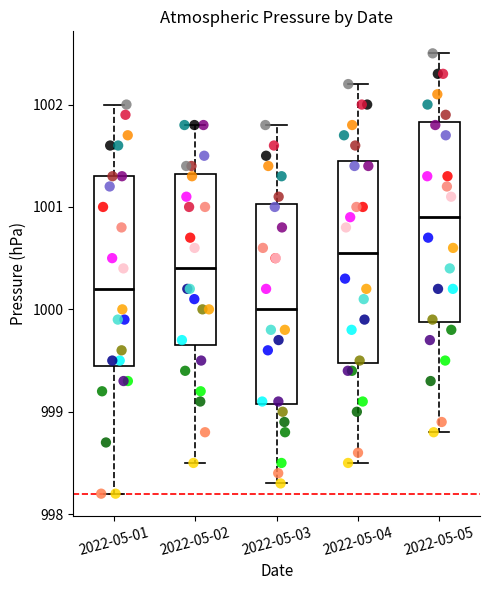

Reading left to right, read every box against the y-axis: the position of its median line, the range the box covers, and the ends of its whiskers. The values are not printed on the chart, so give them approximately, as read against the axis.

2022-05-01: median 1000.2, box 999.5 to 1001.3, whiskers 998.2 to 1002.0
2022-05-02: median 1000.4, box 999.7 to 1001.3, whiskers 998.5 to 1001.8
2022-05-03: median 1000.0, box 999.1 to 1001.0, whiskers 998.3 to 1001.8
2022-05-04: median 1000.6, box 999.5 to 1001.5, whiskers 998.5 to 1002.2
2022-05-05: median 1000.9, box 999.9 to 1001.8, whiskers 998.8 to 1002.5